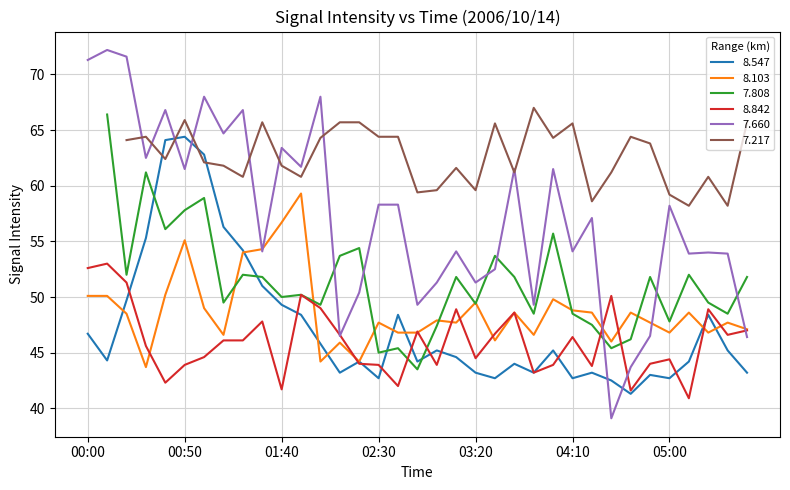

Rank the categories by 8.842 value from highest to lowest.

00:10, 00:00, 00:20, 01:50, 04:30, 02:00, 03:10, 05:20, 03:40, 01:30, 05:40, 02:50, 03:30, 02:10, 05:30, 04:10, 01:10, 01:20, 00:30, 01:00, 03:20, 05:00, 02:20, 04:50, 00:50, 02:30, 03:00, 04:00, 04:20, 03:50, 00:40, 02:40, 01:40, 04:40, 05:10